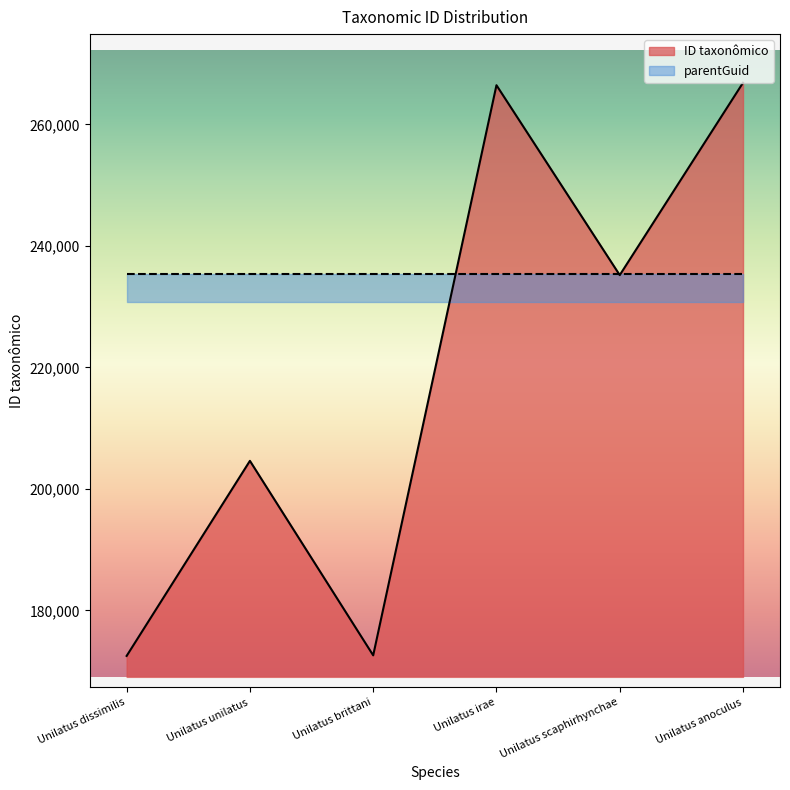

At which label is the value closest to 219694?

Unilatus unilatus